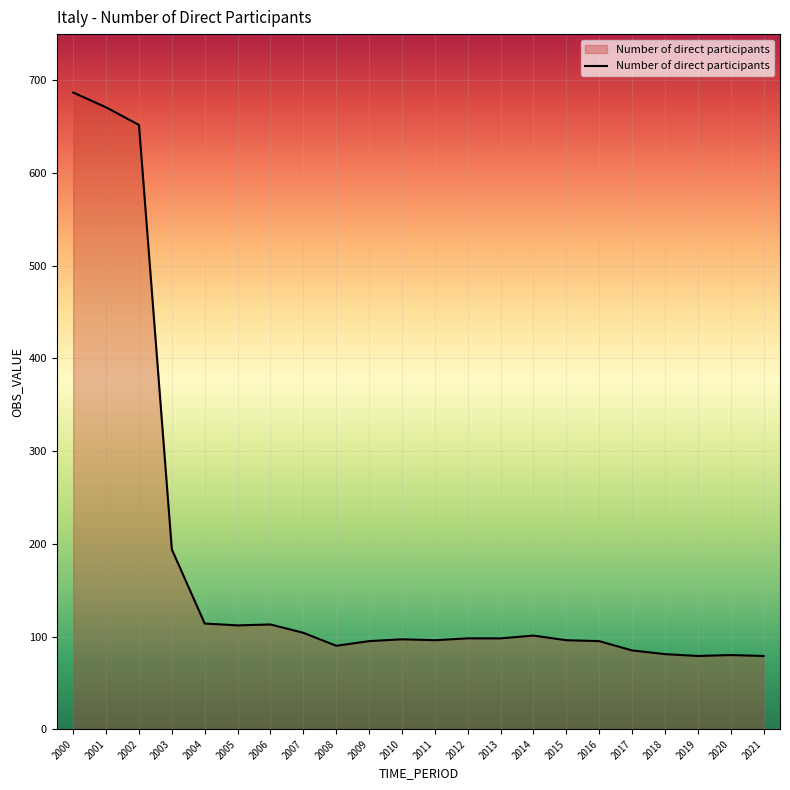

What is the greatest value displayed?

687